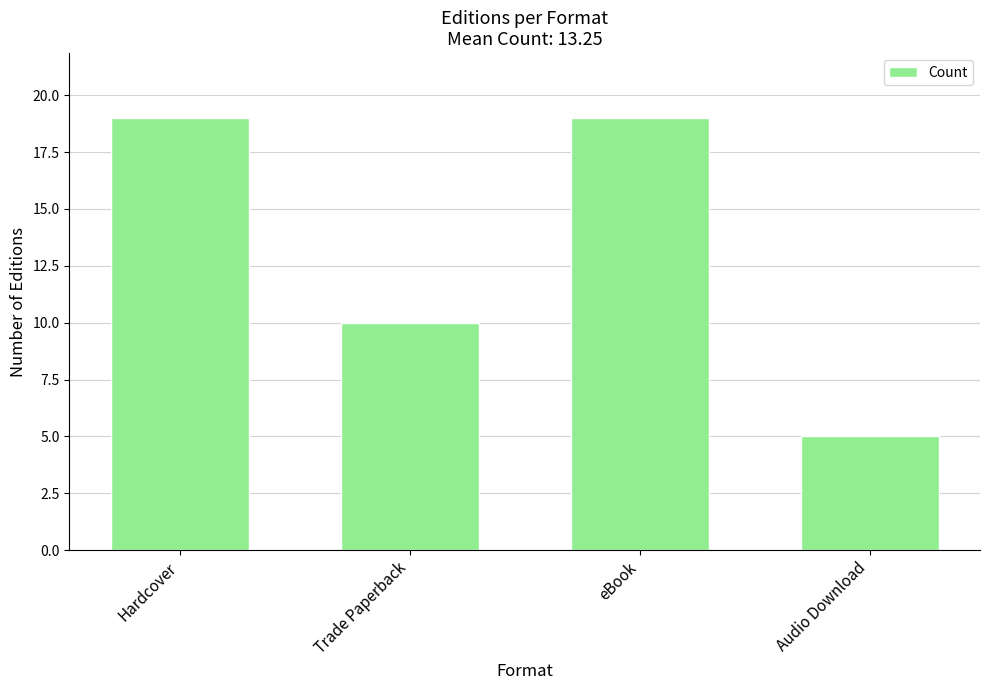

At which label is the value closest to 12?

Trade Paperback